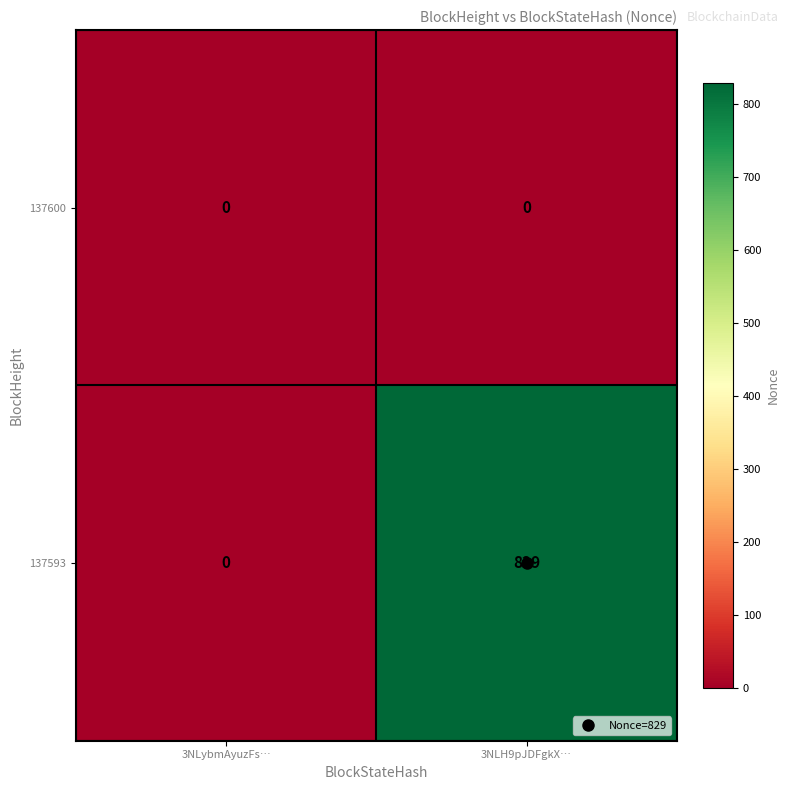

What is the highest value of the 137593 series?

829